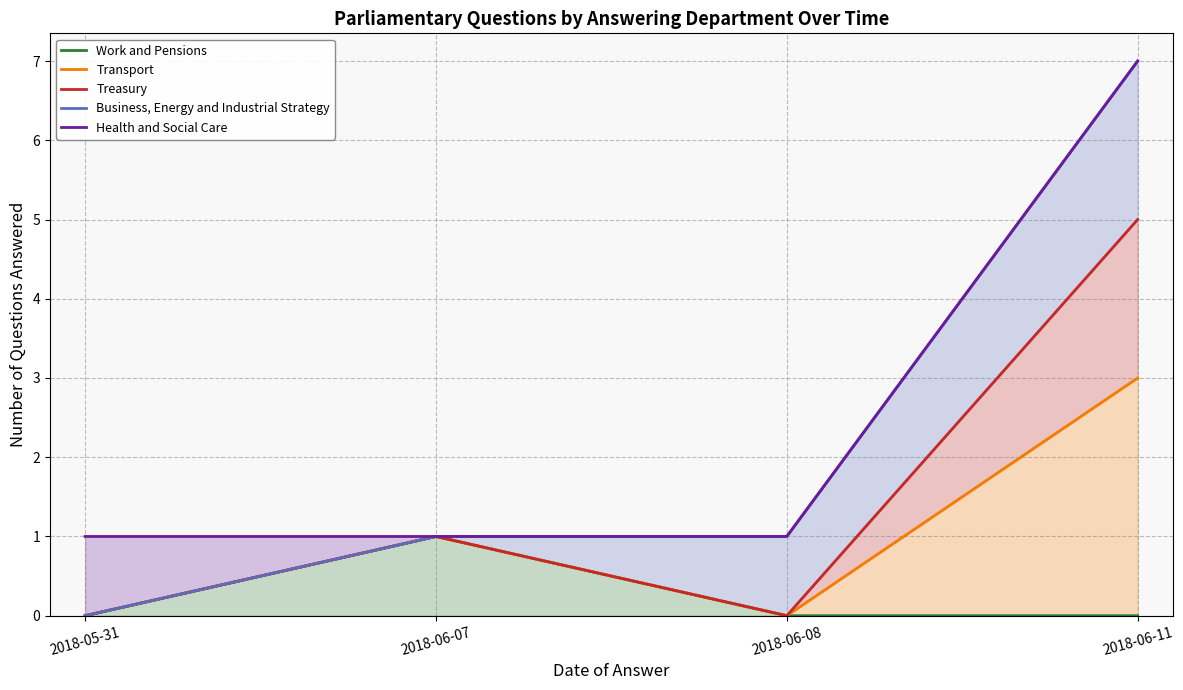

Reading left to right, transcribe all the data shown in this chart.

Work and Pensions: 0	1	0	0
Transport: 0	1	0	3
Treasury: 0	1	0	5
Business, Energy and Industrial Strategy: 0	1	1	7
Health and Social Care: 1	1	1	7